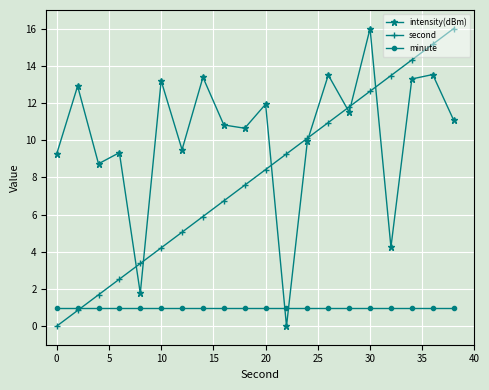

Reading right to left, extract all data points from this chart.

intensity(dBm): 11.1	13.5	13.3	4.2	16.0	11.5	13.5	10.0	0.0	11.9	10.6	10.8	13.4	9.5	13.2	1.8	9.3	8.7	12.9	9.3
second: 16.0	15.2	14.3	13.5	12.6	11.8	10.9	10.1	9.3	8.4	7.6	6.7	5.9	5.1	4.2	3.4	2.5	1.7	0.8	0.0
minute: 1.0	1.0	1.0	1.0	1.0	1.0	1.0	1.0	1.0	1.0	1.0	1.0	1.0	1.0	1.0	1.0	1.0	1.0	1.0	1.0